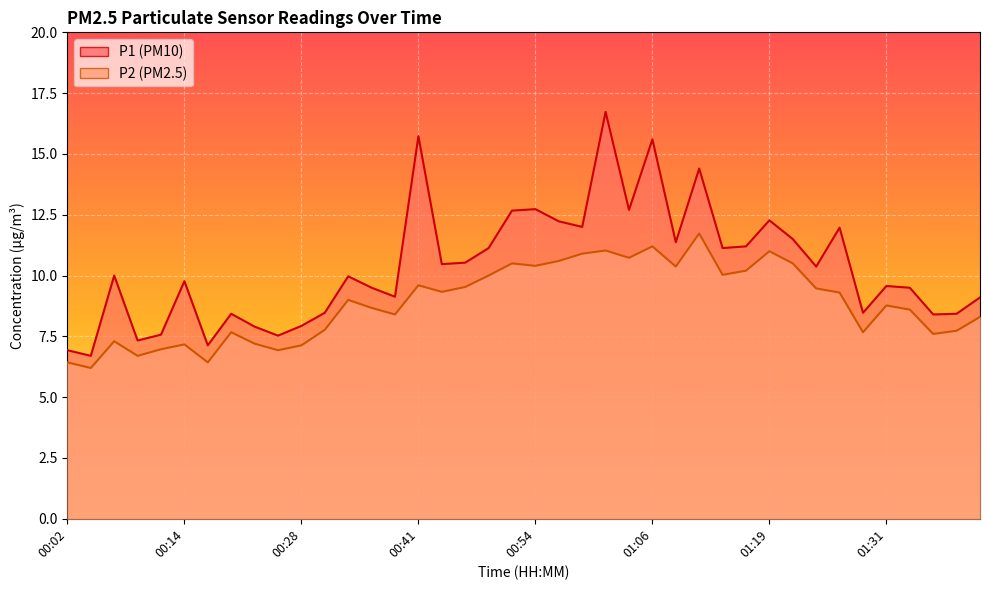

What position from the left is 00:04?

2